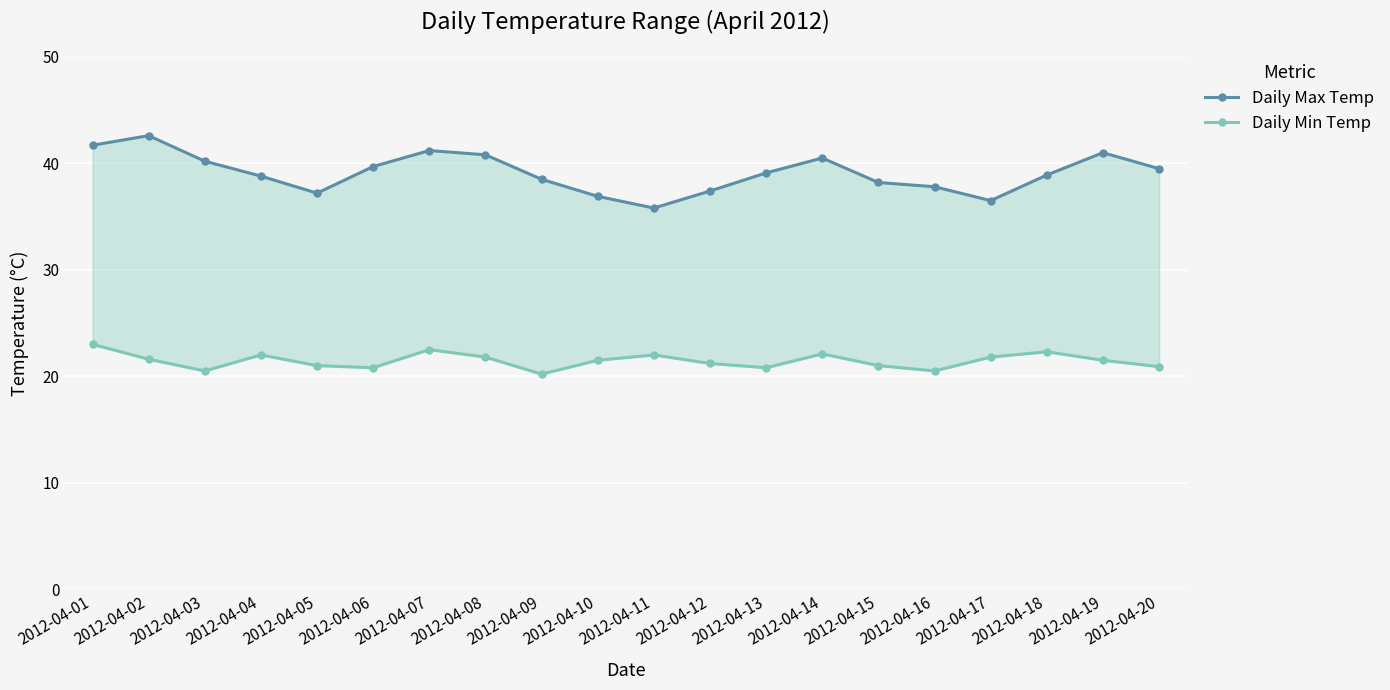

What is the value of the Daily Min Temp point at the 17th from the left?

21.8